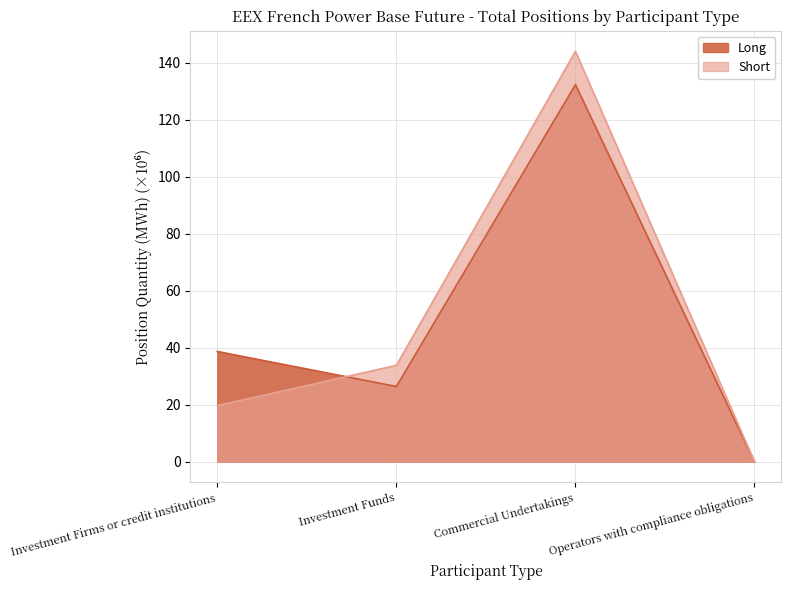

Reading right to left, extract all data points from this chart.

Long: Operators with compliance obligations=0.0	Commercial Undertakings=132.3	Investment Funds=26.4	Investment Firms or credit institutions=38.7
Short: Operators with compliance obligations=0.0	Commercial Undertakings=144.0	Investment Funds=33.8	Investment Firms or credit institutions=19.7